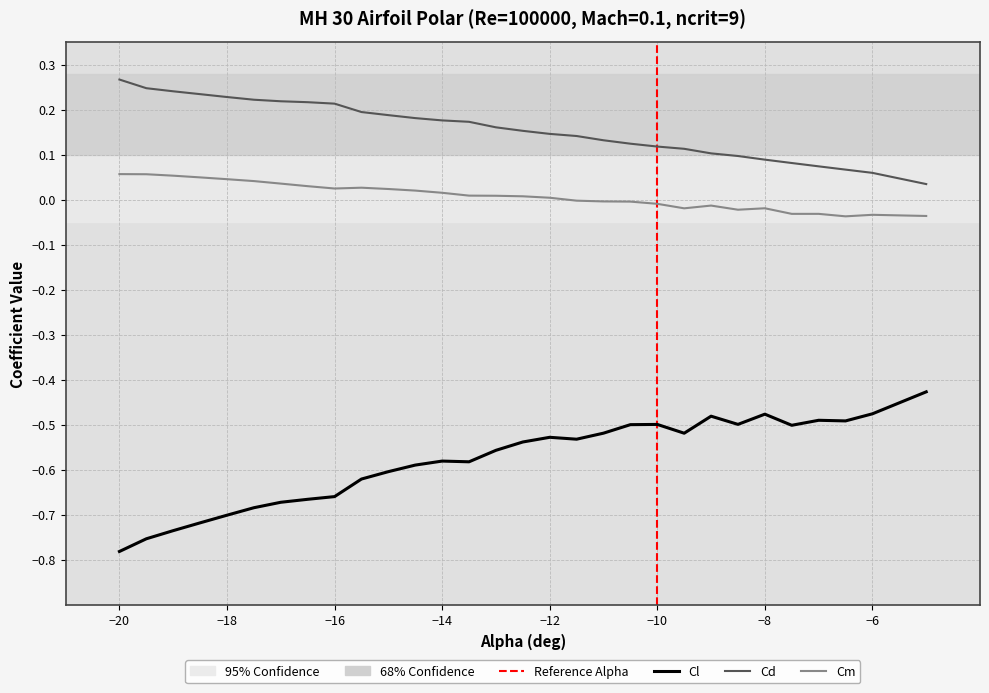

What are all the series names shown in the legend?

Cl, Cd, Cm